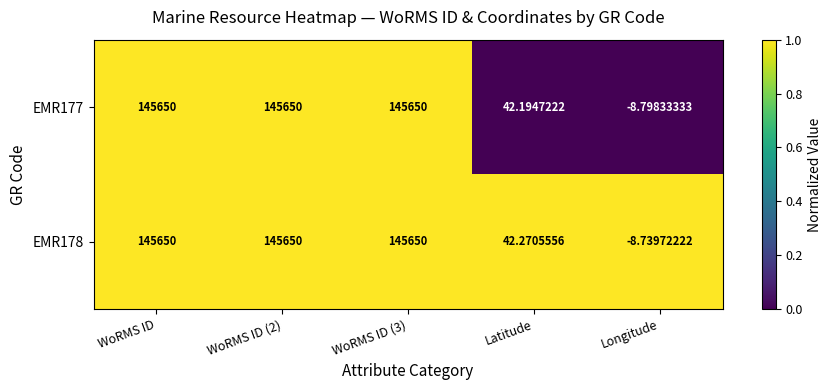

Which series changed the most between WoRMS ID (2) and Latitude?

EMR177